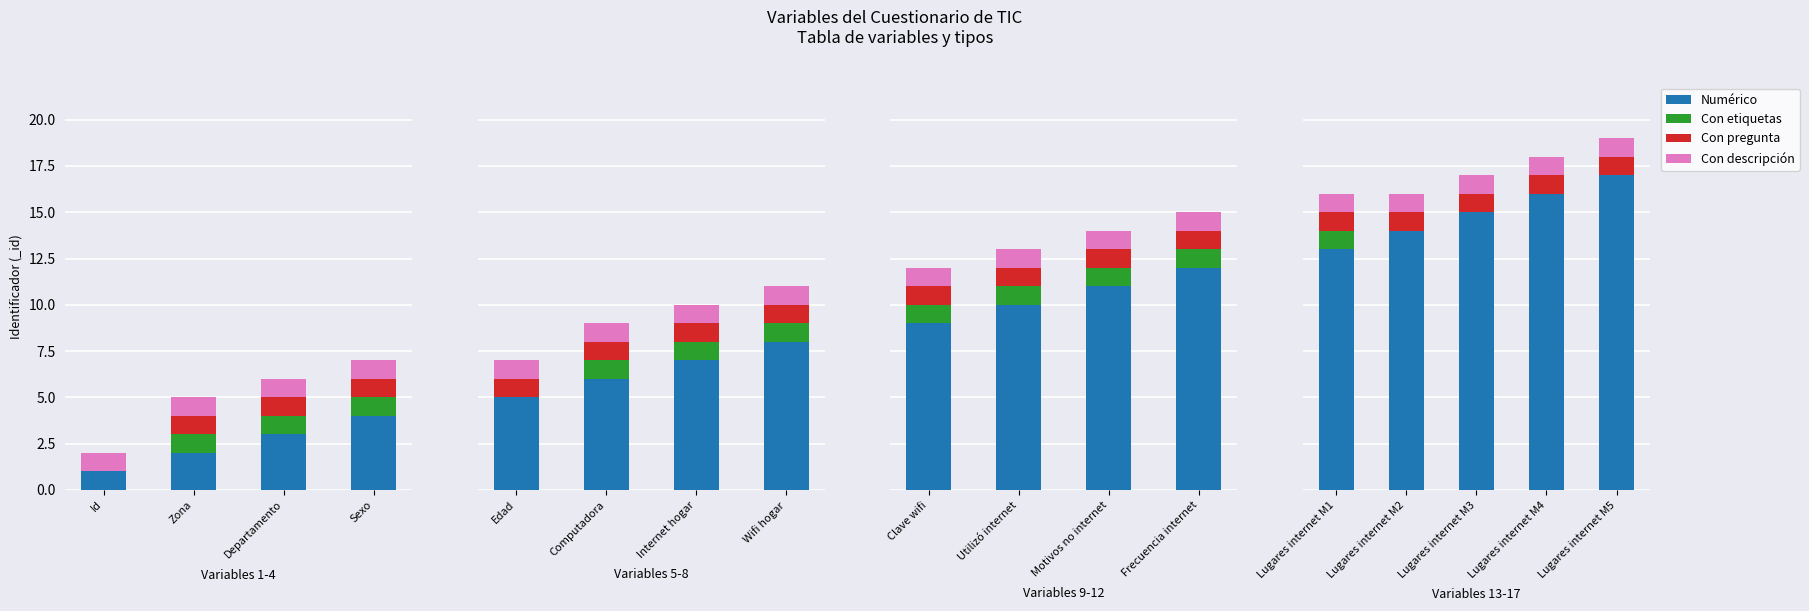

Rank the series by their maximum value, from lowest to highest.

Con etiquetas, Con pregunta, Con descripción, Numérico